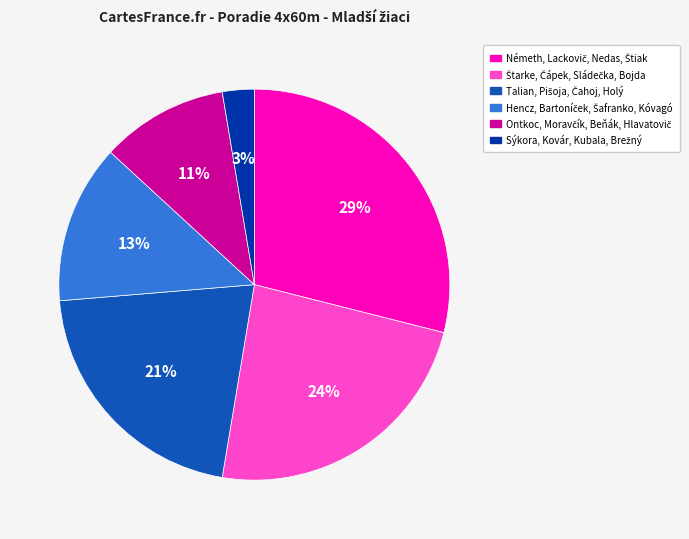

To the nearest percent, what is the average slice percentage?

17%